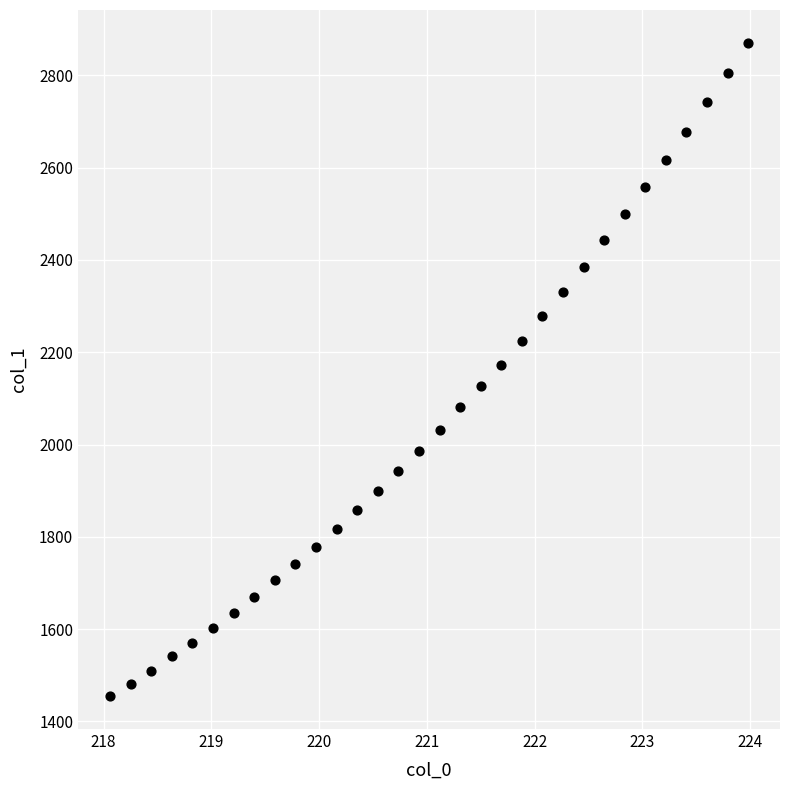

What is the range of Y values (max minus min)?

1416.4